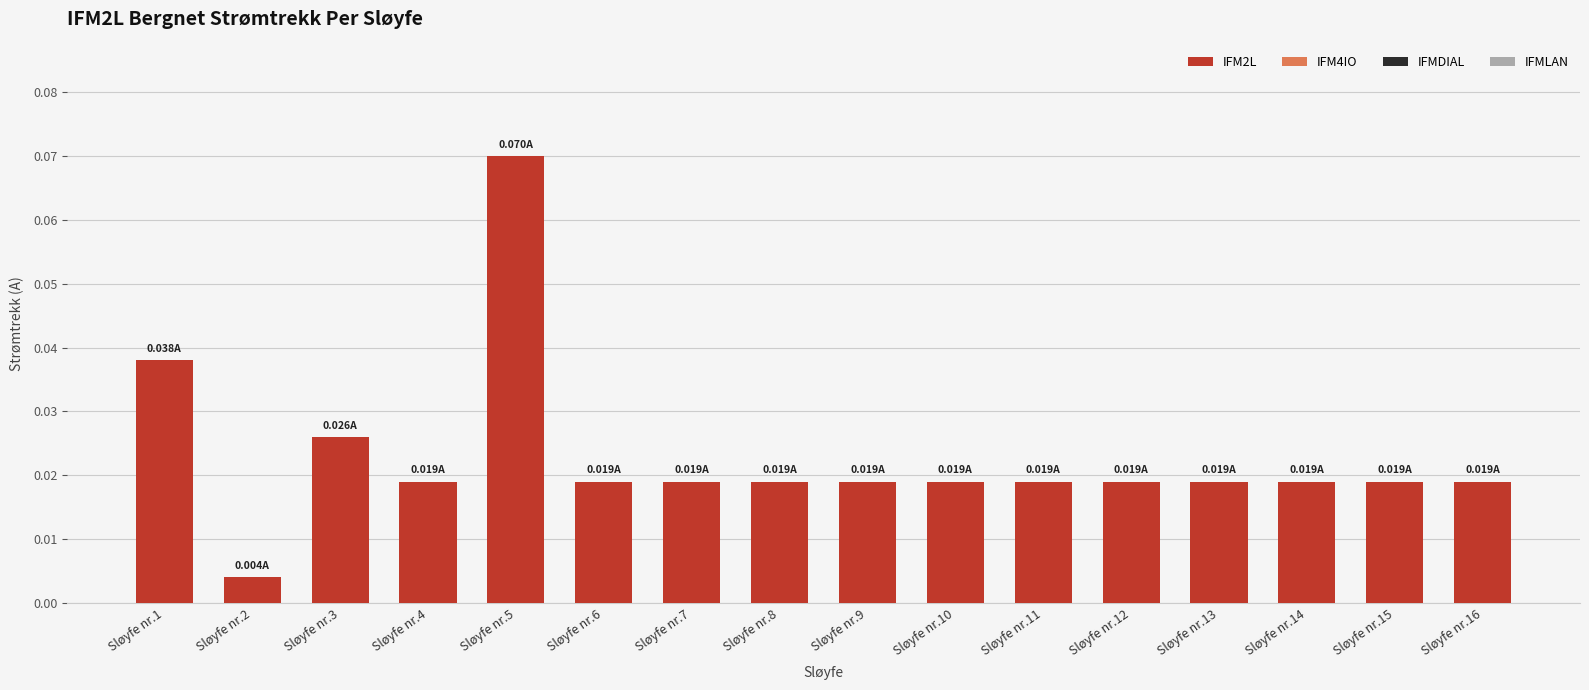

Are the bars grouped side by side (vs. stacked)?

No